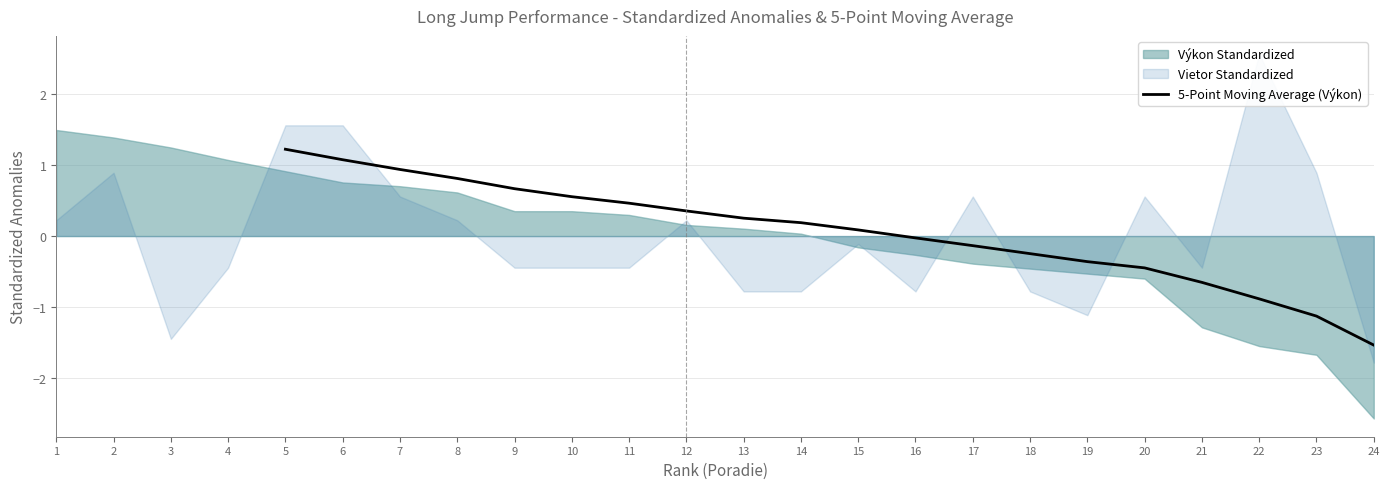

At which label does 5-Point Moving Average (Výkon) reach its minimum?

24